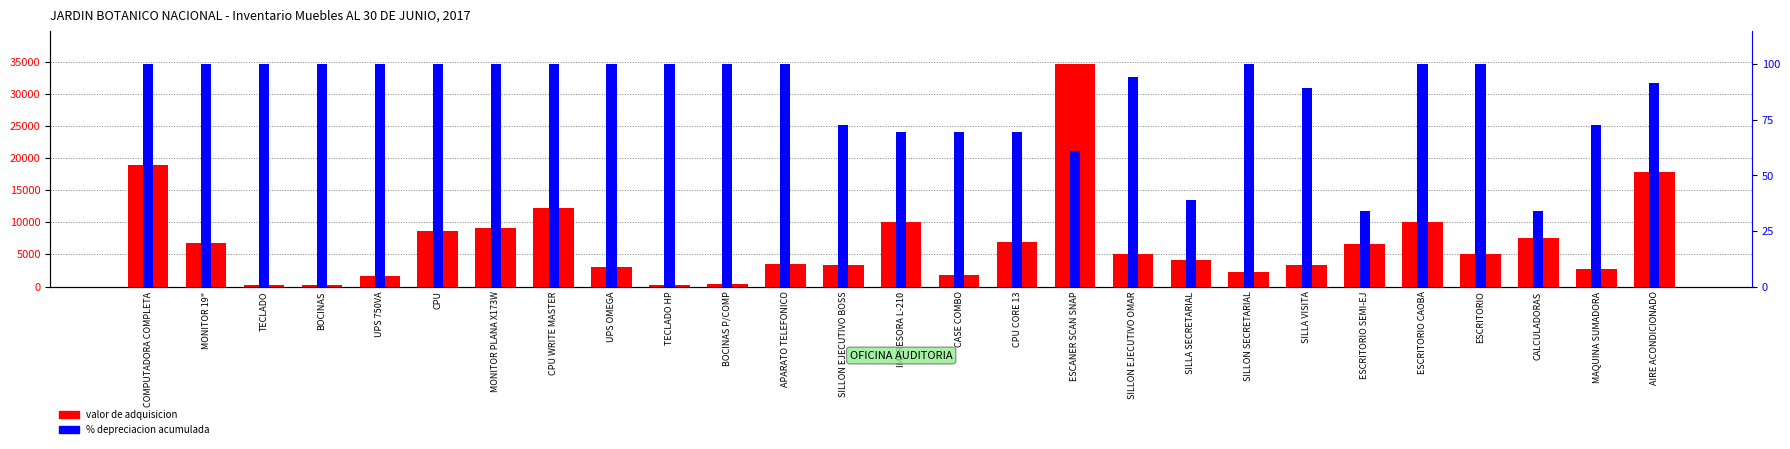

How many series are shown in this chart?

2